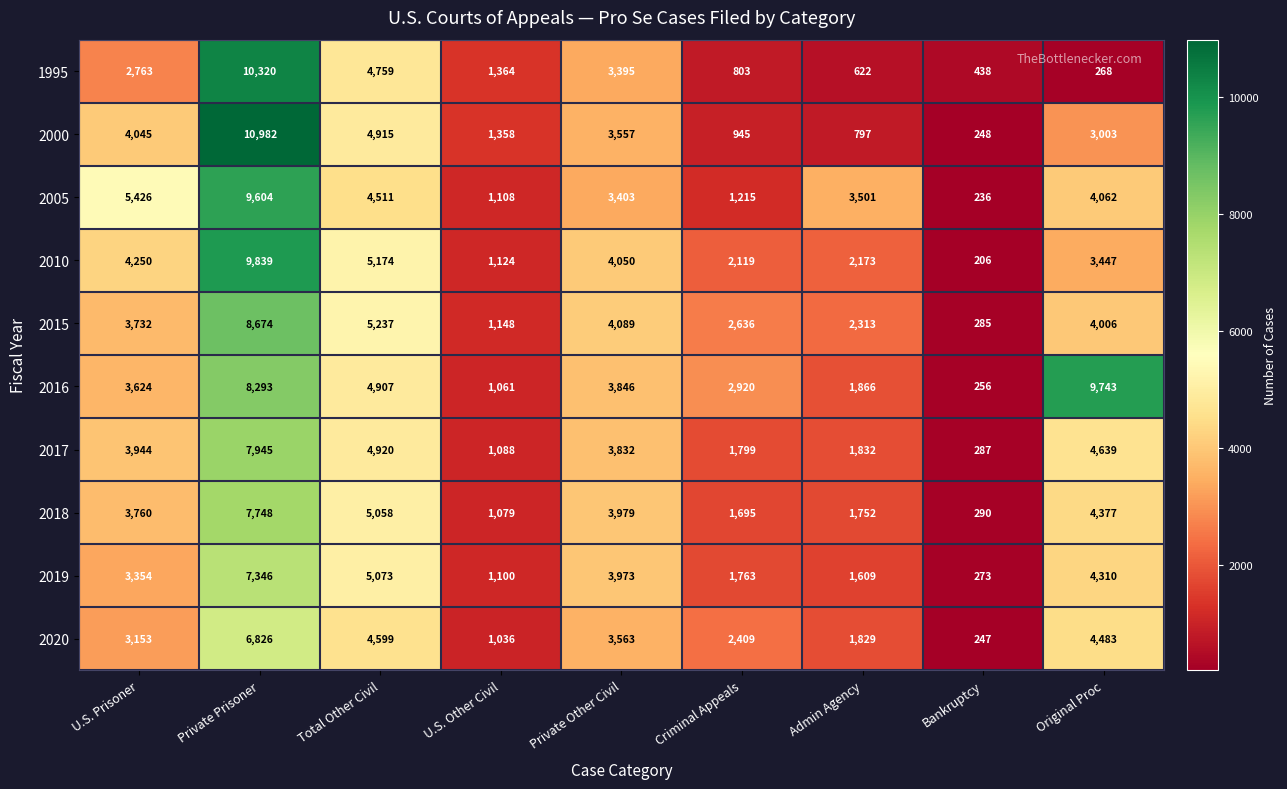

What is the greatest value displayed?

10982